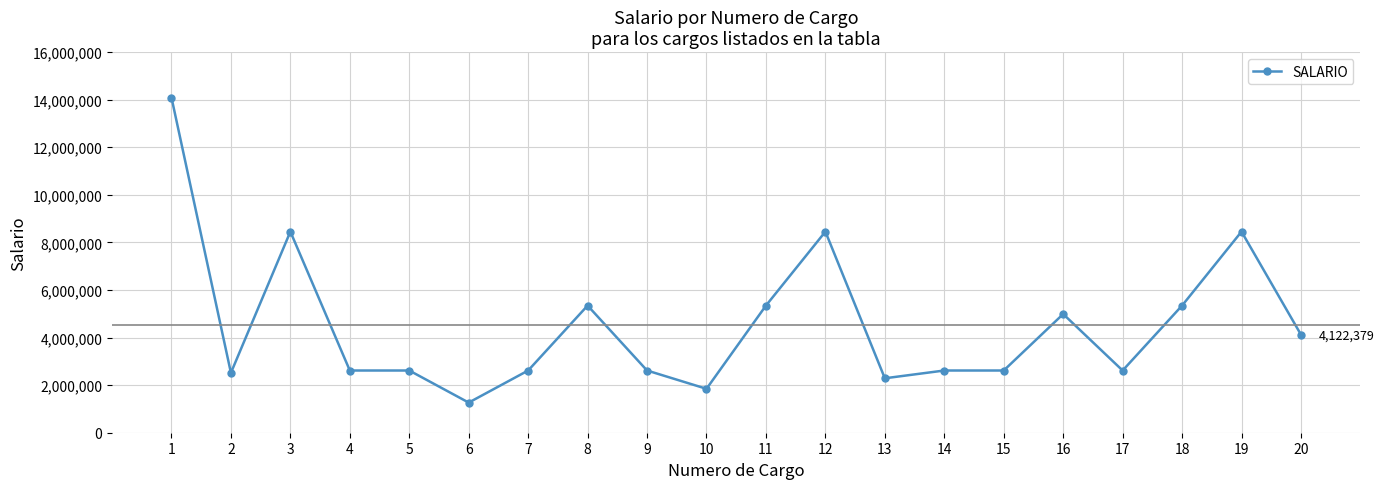

How many series are shown in this chart?

1